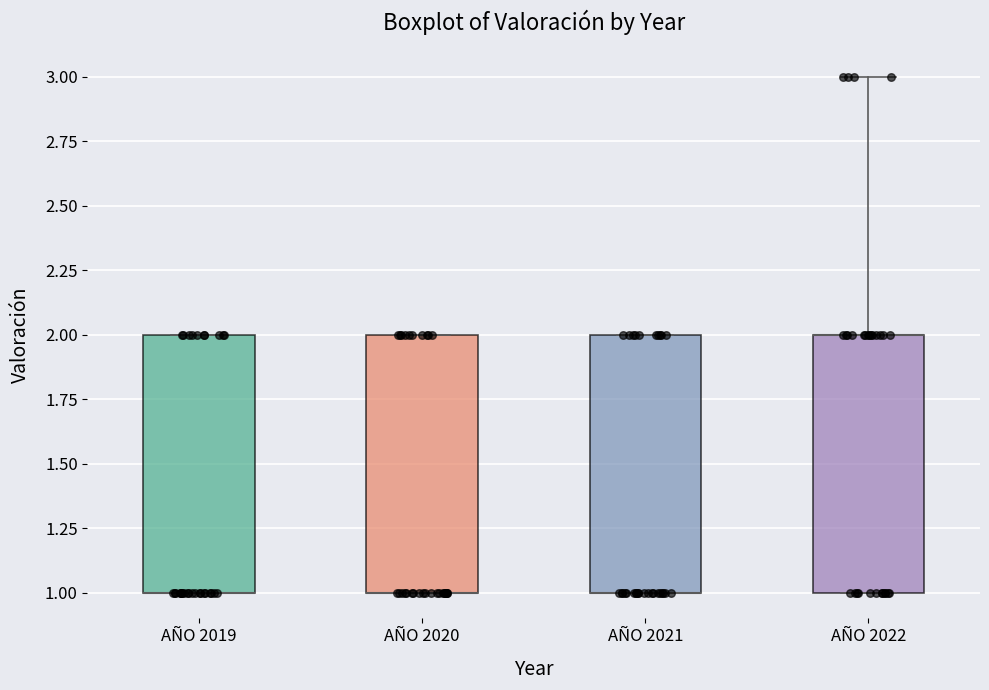

Reading left to right, transcribe this box plot: for each box, give where its median line is, the range the box spans, and where its two whiskers end, as read against the y-axis. The values are not printed on the chart, so give them approximately, as read against the axis.

AÑO 2019: median 1 (drawn on the box's lower edge), box 1 to 2, whiskers 1 to 2
AÑO 2020: median 1 (drawn on the box's lower edge), box 1 to 2, whiskers 1 to 2
AÑO 2021: median 1 (drawn on the box's lower edge), box 1 to 2, whiskers 1 to 2
AÑO 2022: median 2 (drawn on the box's upper edge), box 1 to 2, whiskers 1 to 3